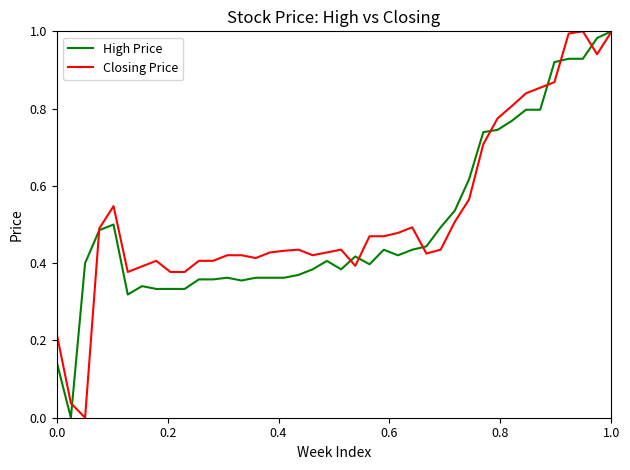

Which series has the largest range (max minus min)?

High Price